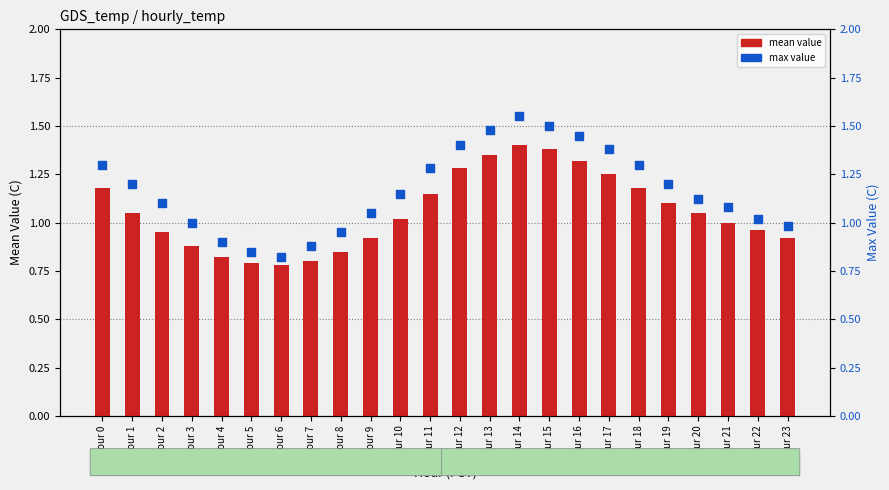

Which series contains the lowest Y value?

mean value